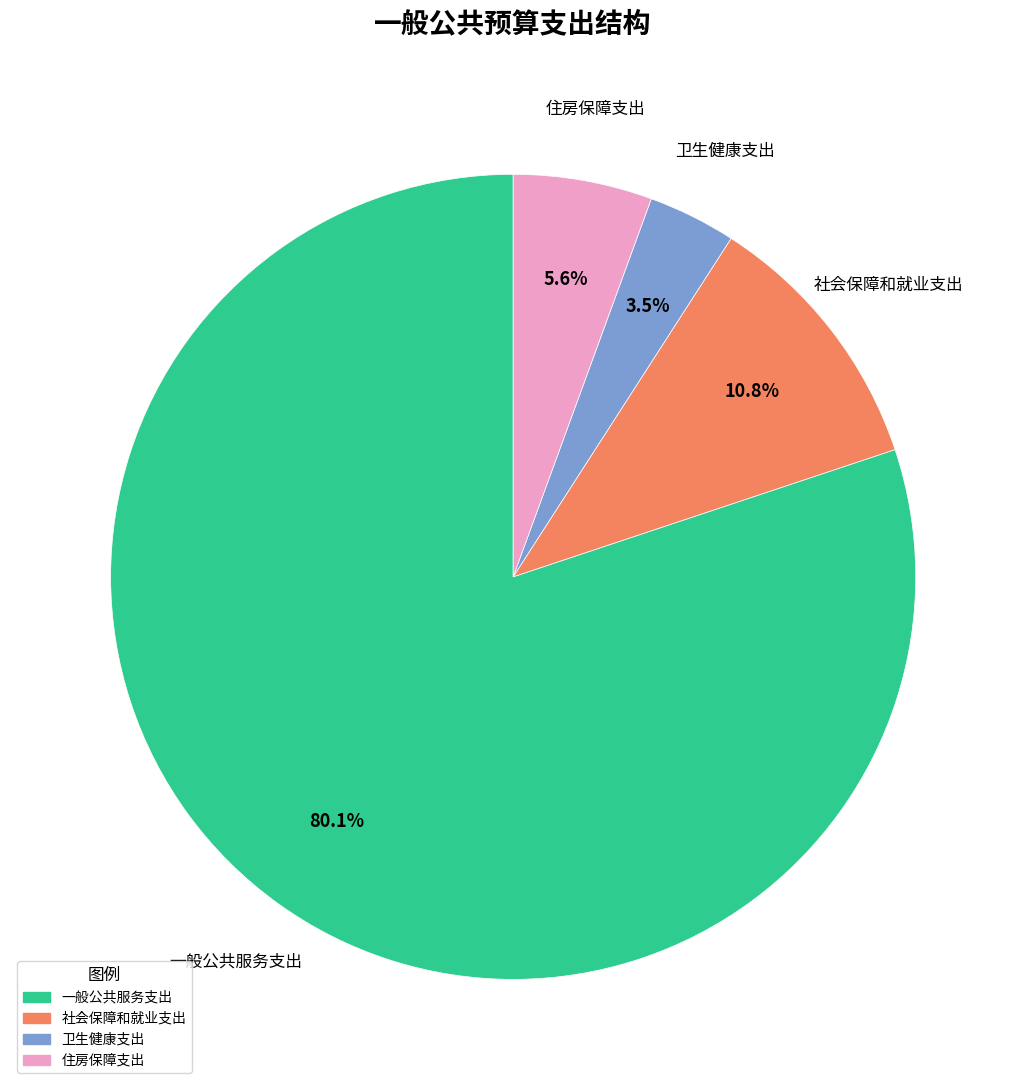

Which slice represents more than half of the pie?

一般公共服务支出